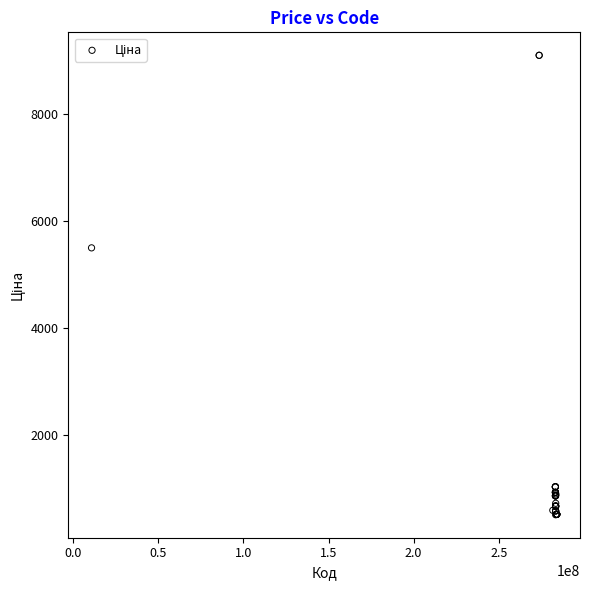

What Y value in the scatter plot is closest to 4803?

5497.3